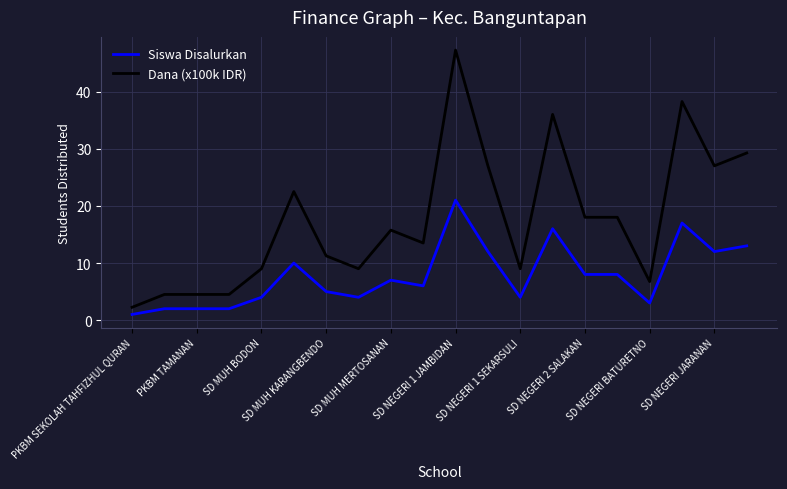

Which series has the largest total across all categories?

Dana (x100k IDR)